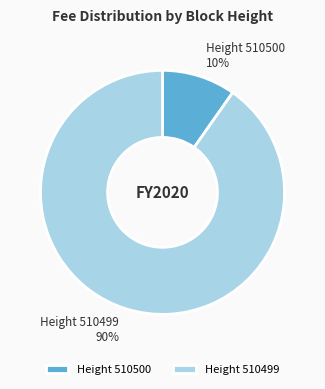

To the nearest percent, what portion does Height 510499 represent?

90%